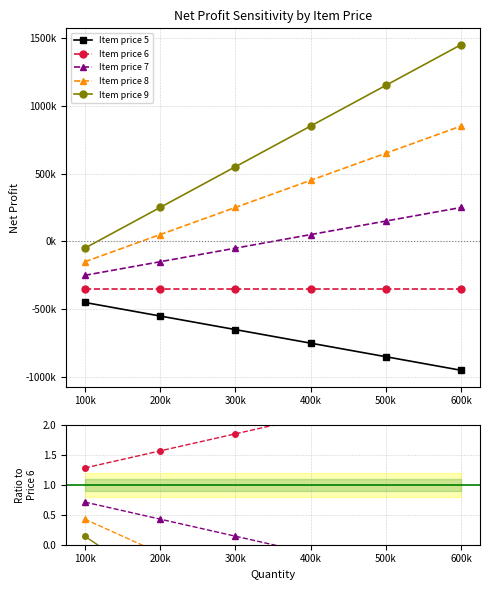

What position from the left is 300k?

3